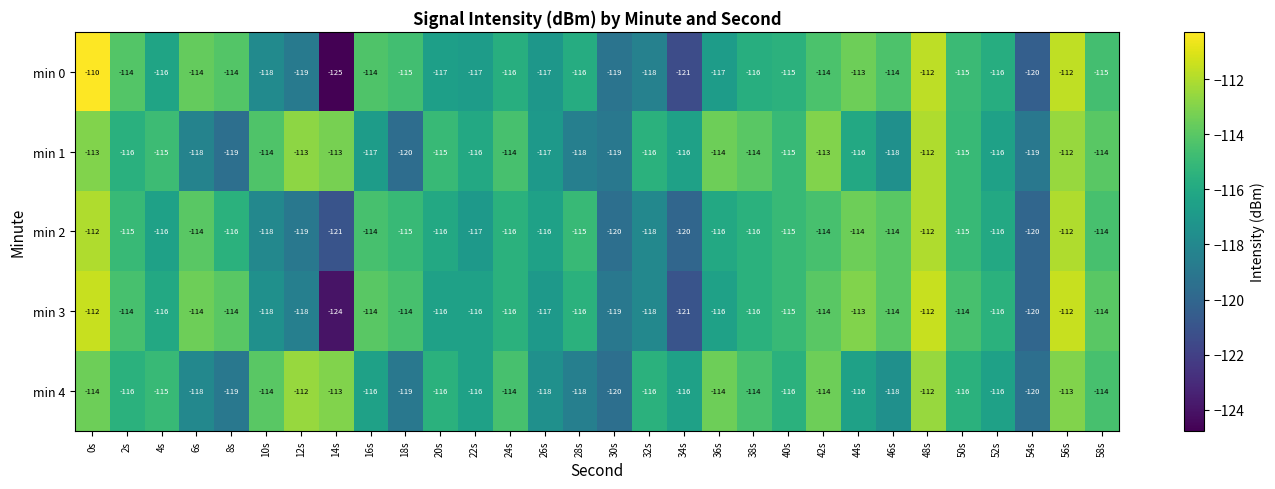

Which series has the widest spread of values?

min 0